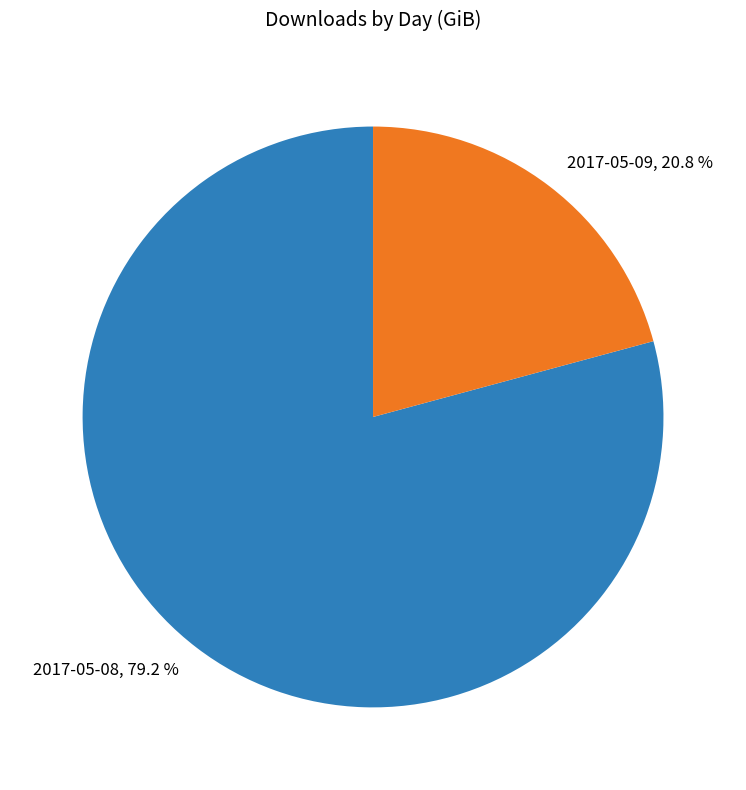

What is the majority slice?

2017-05-08